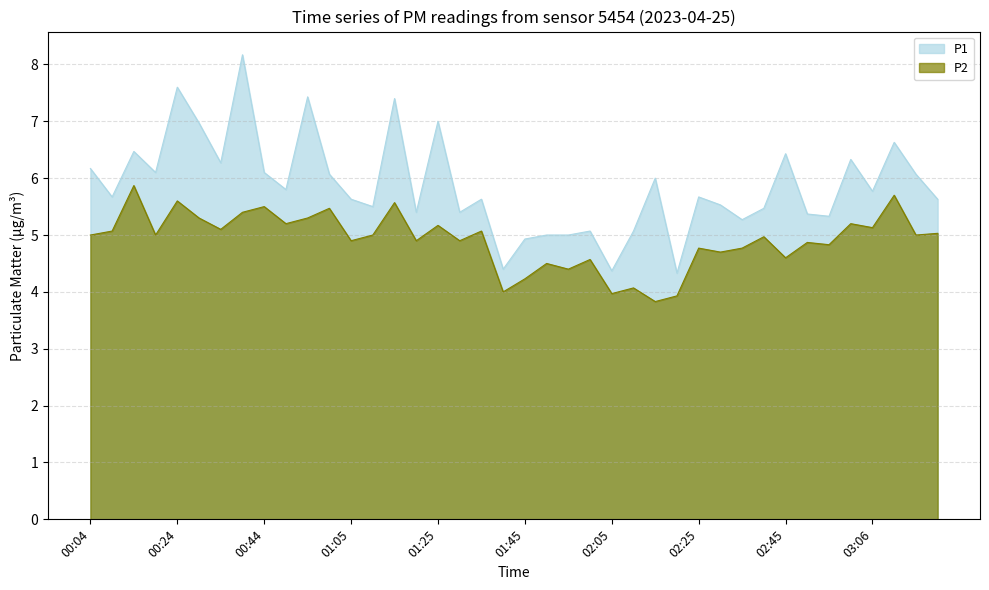

At which category does P2 reach its first local valley?

00:19